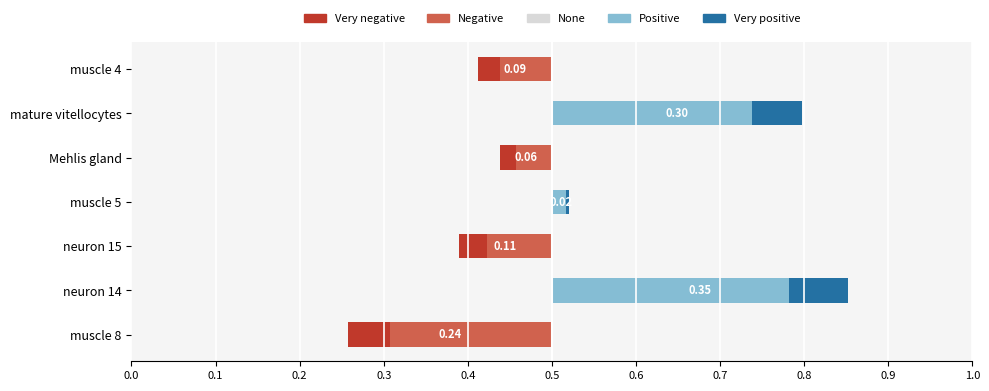

Reading left to right, what are all the values shown in this chart?

Negative: -0.2	0.0	-0.1	0.0	-0.1	0.0	-0.1
Positive: 0.0	0.4	0.0	0.0	0.0	0.3	0.0
Very negative: -0.0	0.0	-0.0	0.0	-0.0	0.0	-0.0
Very positive: 0.0	0.1	0.0	0.0	0.0	0.1	0.0